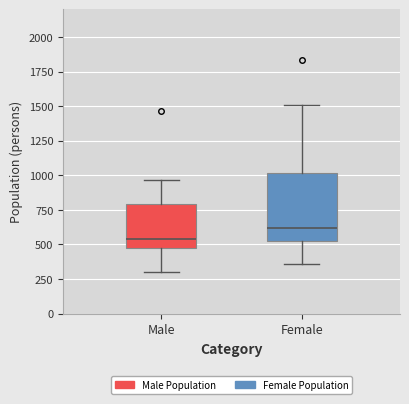

Where does the median line of the box for Female sit on the y-axis? The values are not printed on the chart, so give them approximately, as read against the axis.

600